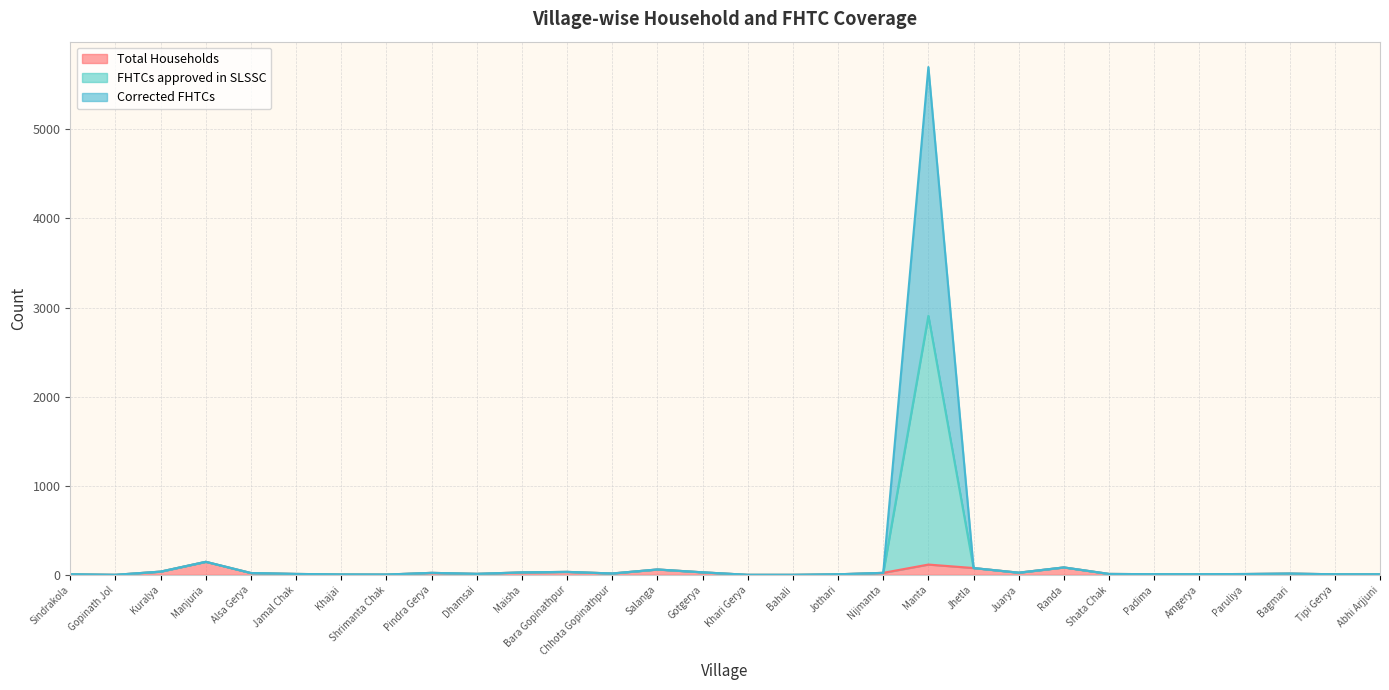

How many positive values does the FHTCs approved in SLSSC series have?

27